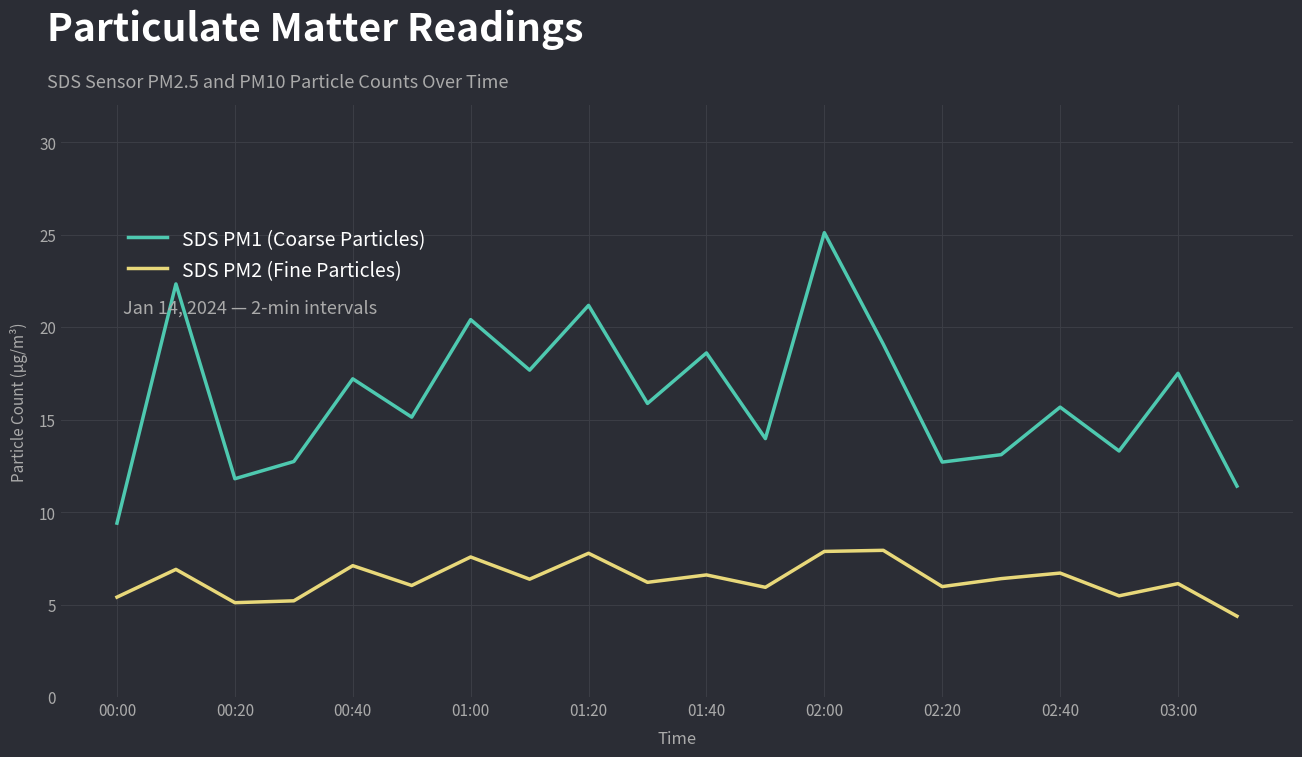

Which series has the largest range (max minus min)?

SDS PM1 (Coarse Particles)